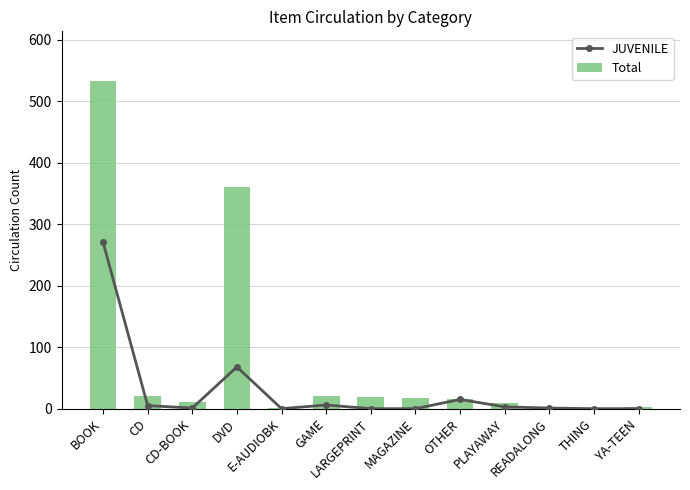

Rank the series by their maximum value, from highest to lowest.

Total, JUVENILE